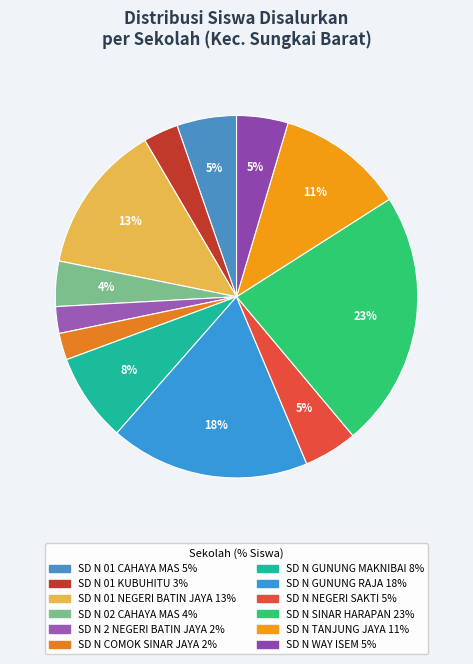

Is there any slice that represents more than half of the pie?

No